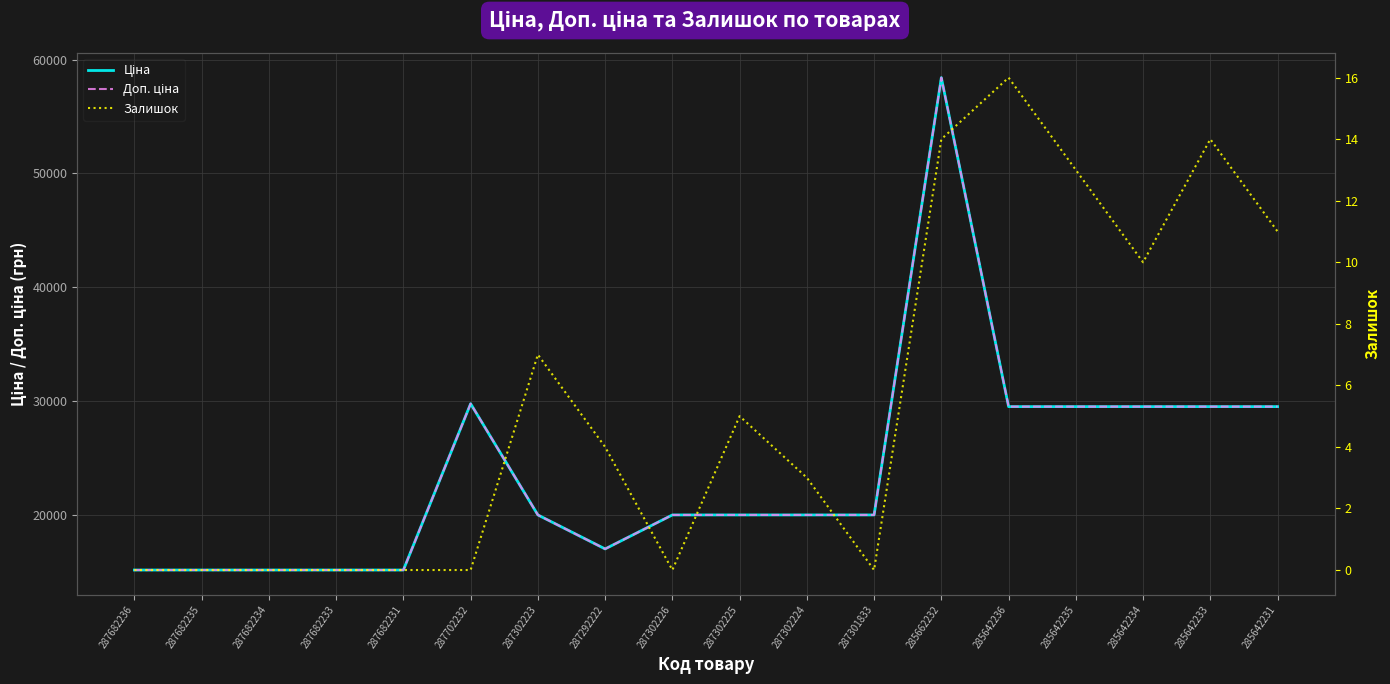

At which category does the chart reach its minimum across all series?

287682236